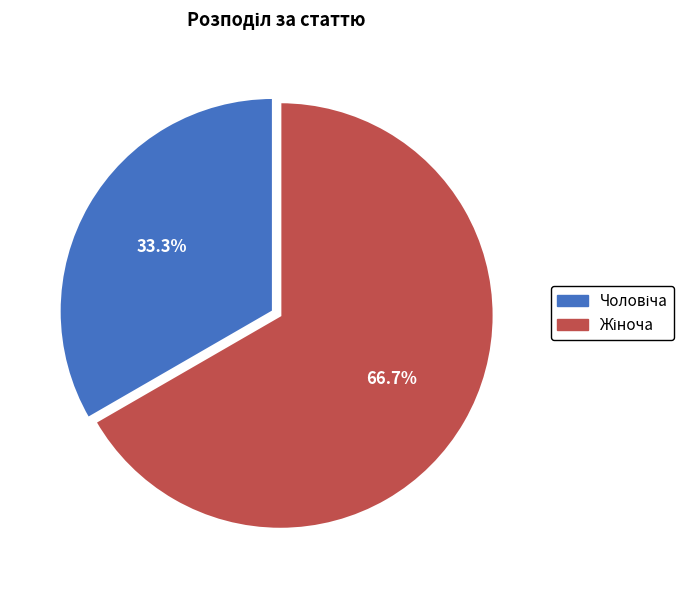

Does any single category account for the majority?

Yes